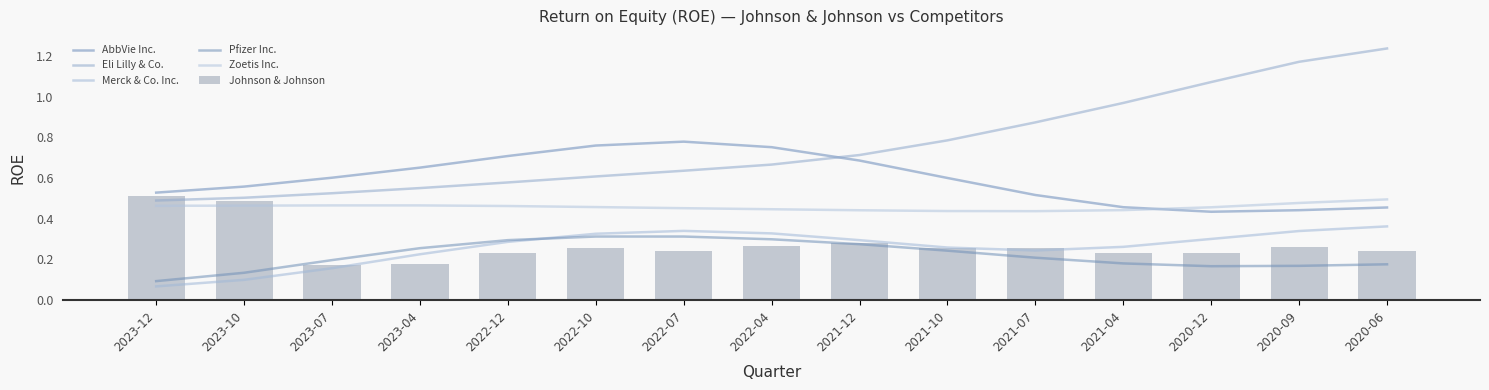

Count the Johnson & Johnson values in the range 0 to 1.

15